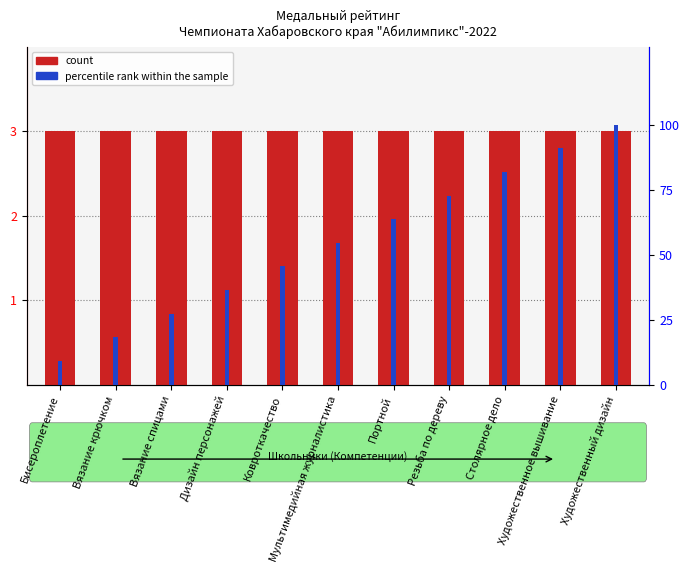

What is the value of the count bar at the 8th from the left?

3.0